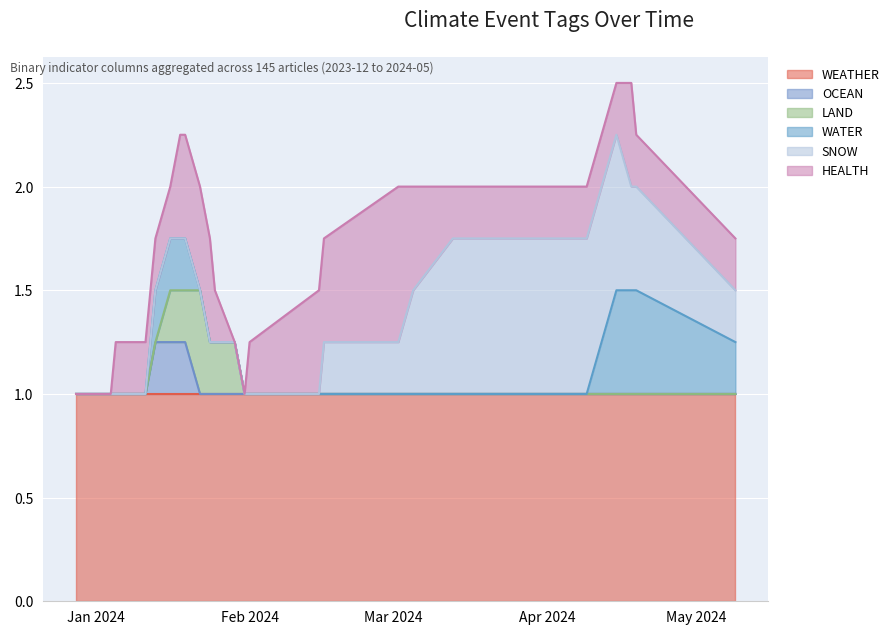

What is the label of the 27th point from the right?

2024-01-05